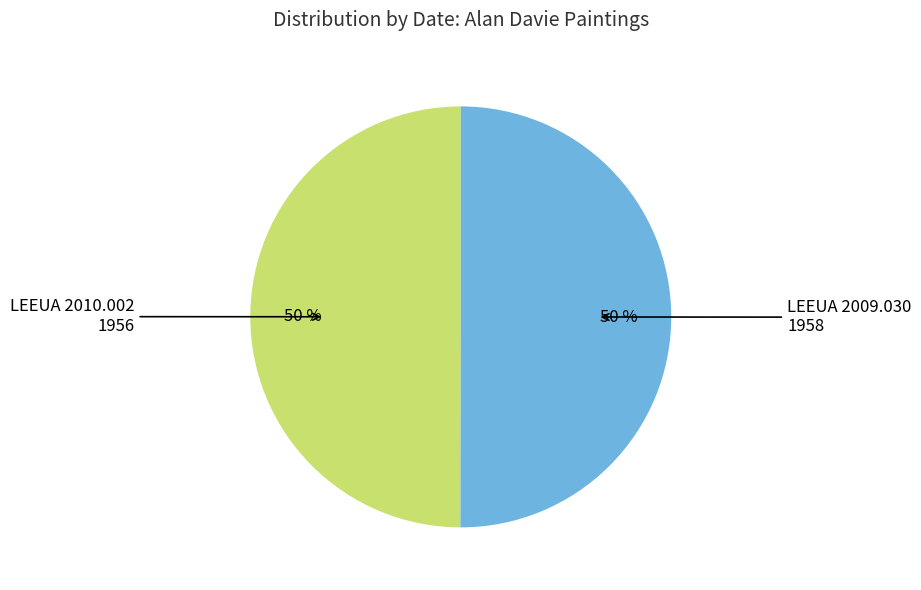

True or false: LEEUA 2009.030 accounts for 50% of the total.

True